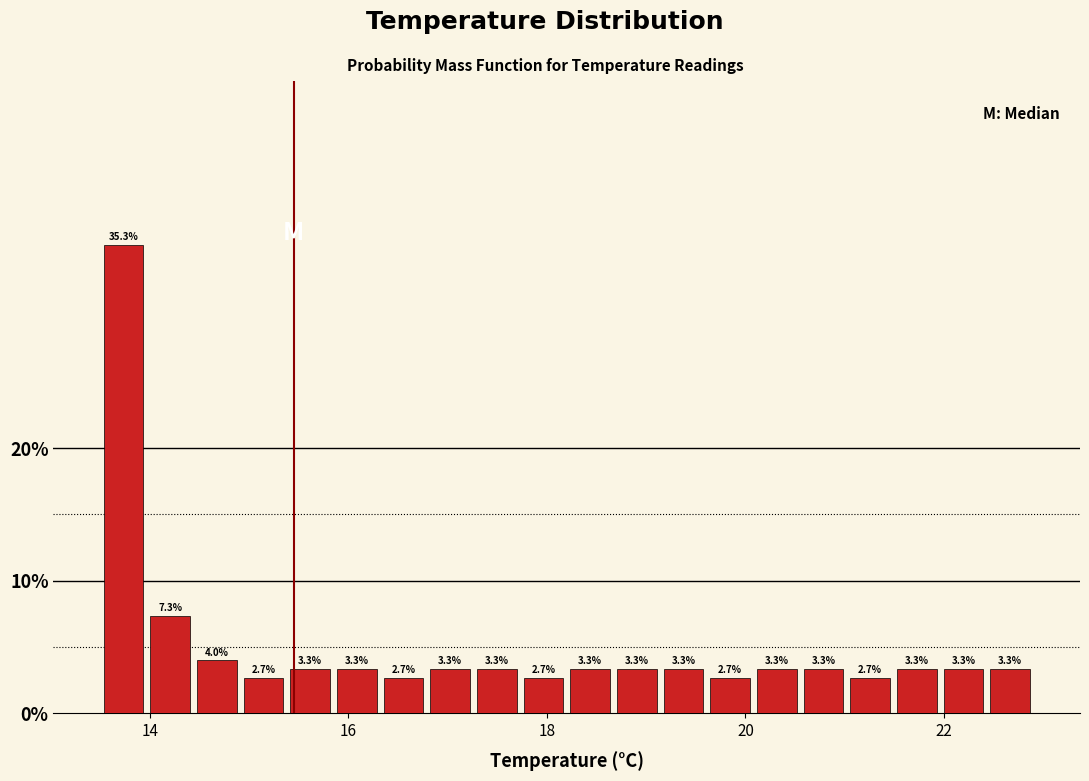

Read against the x-axis, roughly where is the centre of the tallest bar?

13.8